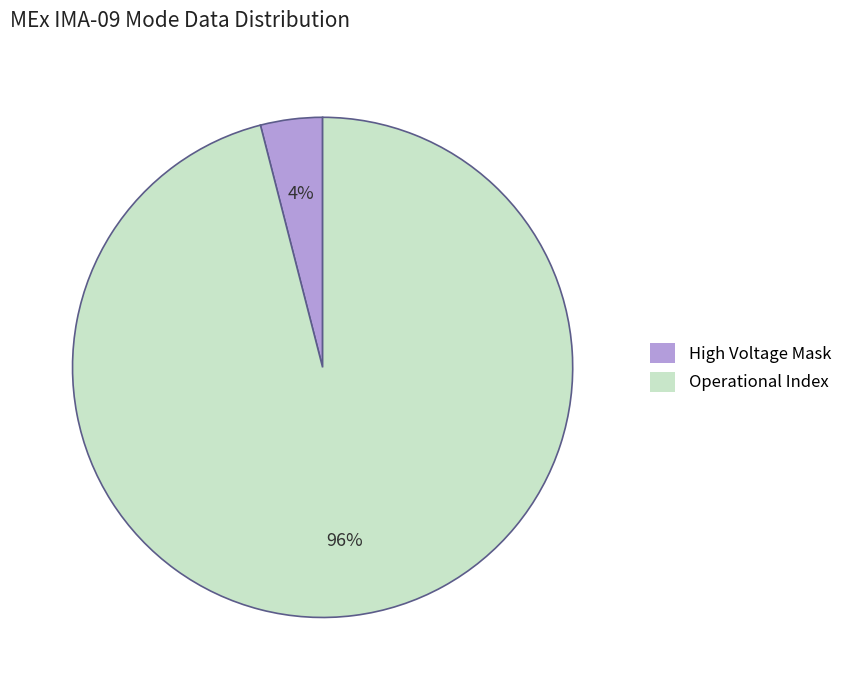

To the nearest percent, what is the average slice percentage?

50%